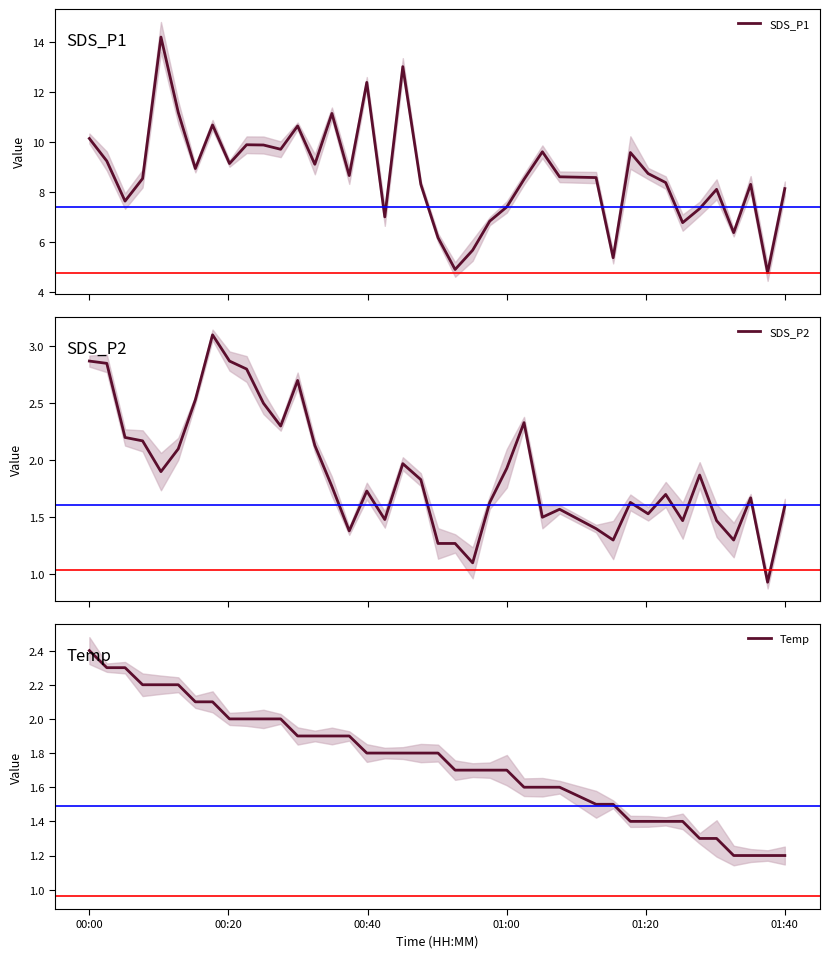

Where is SDS_P1 nearest to the value 9?

6